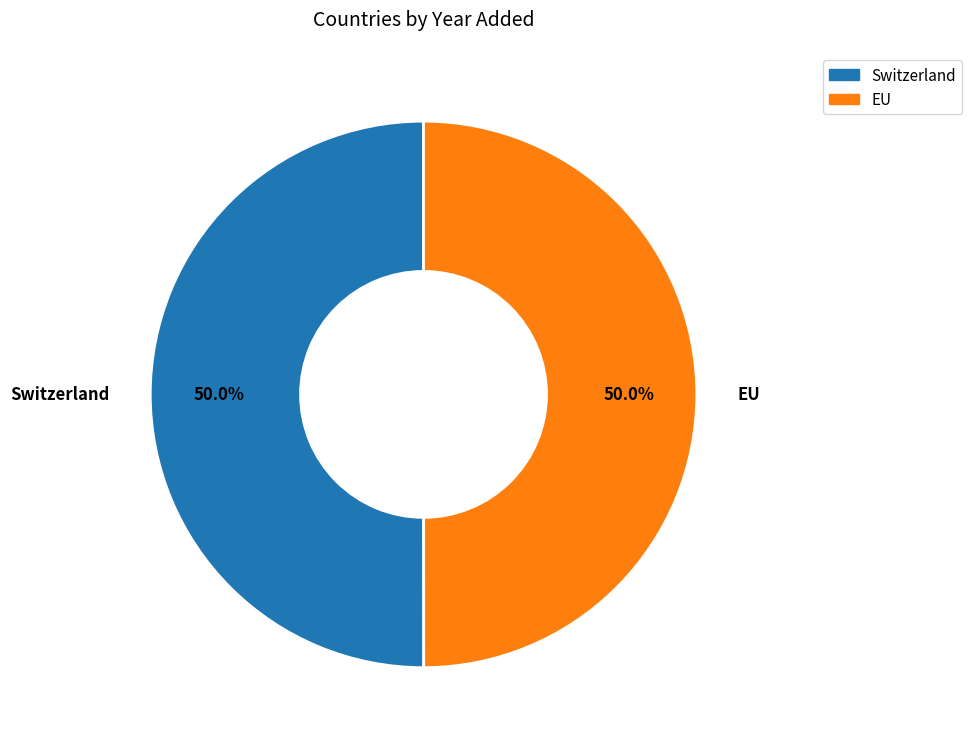

How many slices are in this pie chart?

2